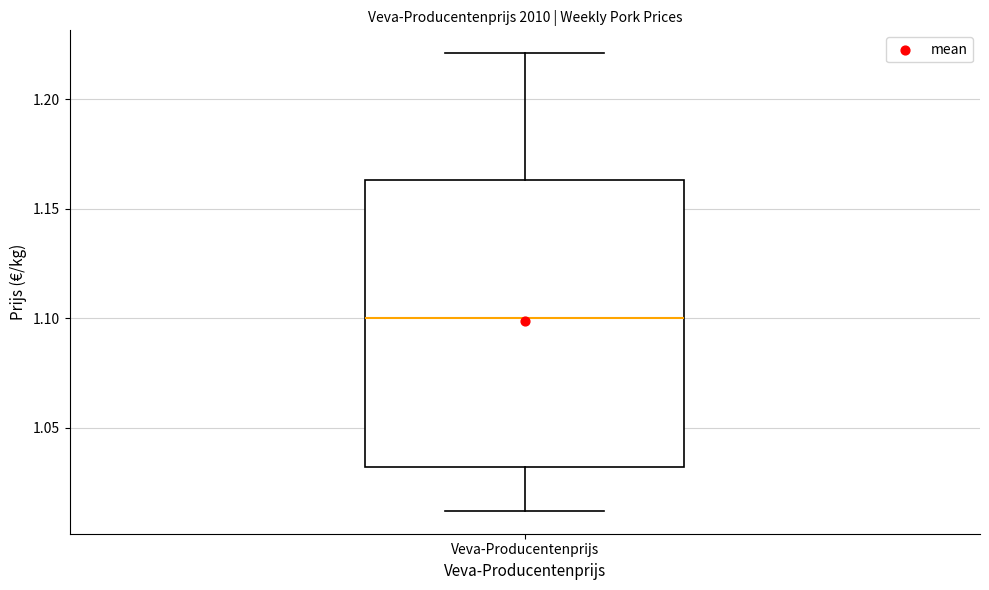

Read this box plot against the y-axis: the position of the median line, the range covered by the box, and the ends of both whiskers. The values are not printed on the chart, so give them approximately, as read against the axis.

median 1.100, box 1.030 to 1.165, whiskers 1.010 to 1.220